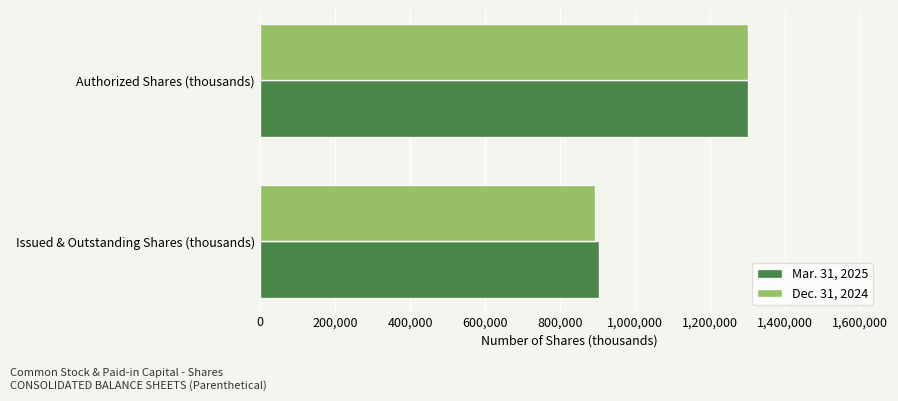

The Mar. 31, 2025 series shows 903062 at Issued & Outstanding Shares (thousands). True or false?

True